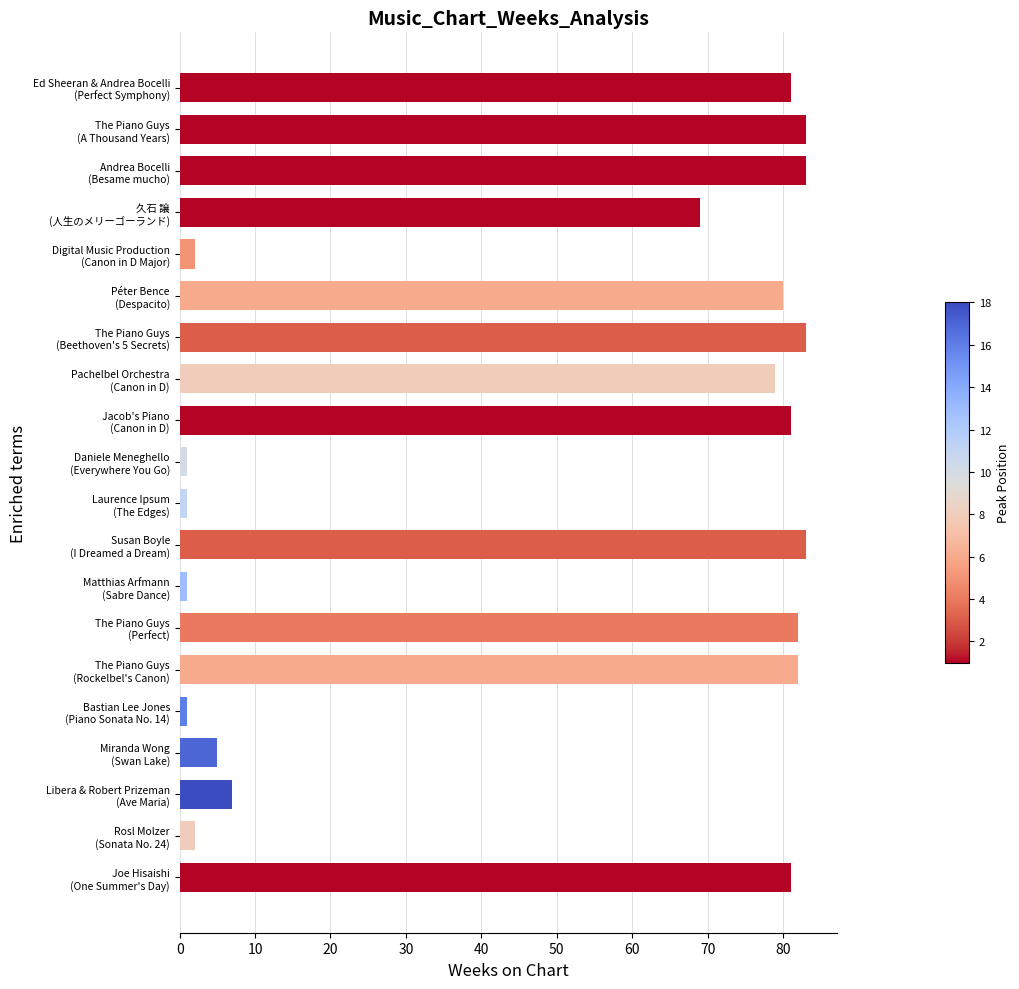

What is the value of the 9th bar from the top?

81